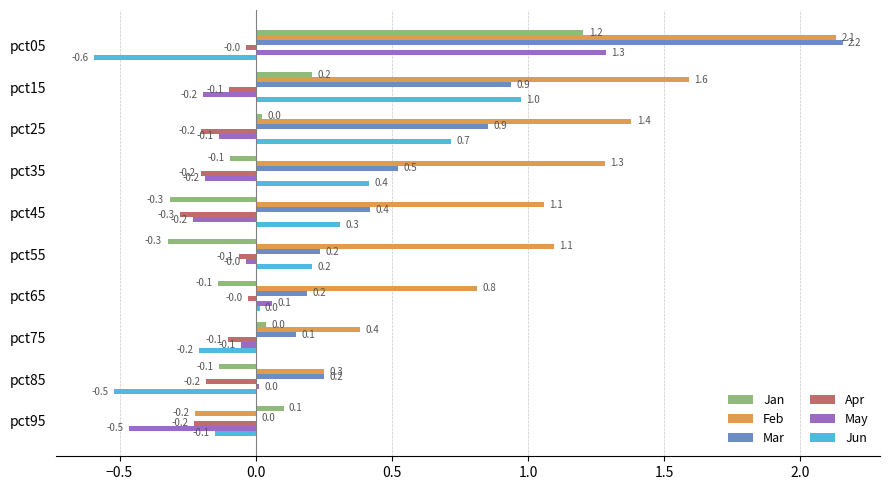

Which series has the largest total across all categories?

Feb